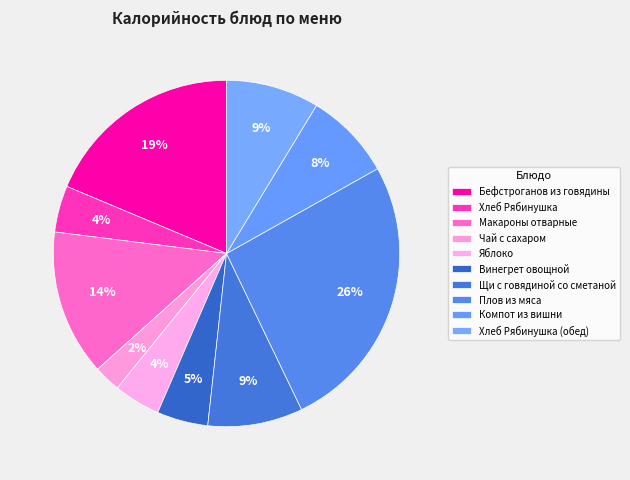

Is it true that Компот из вишни is 8% of the pie?

True